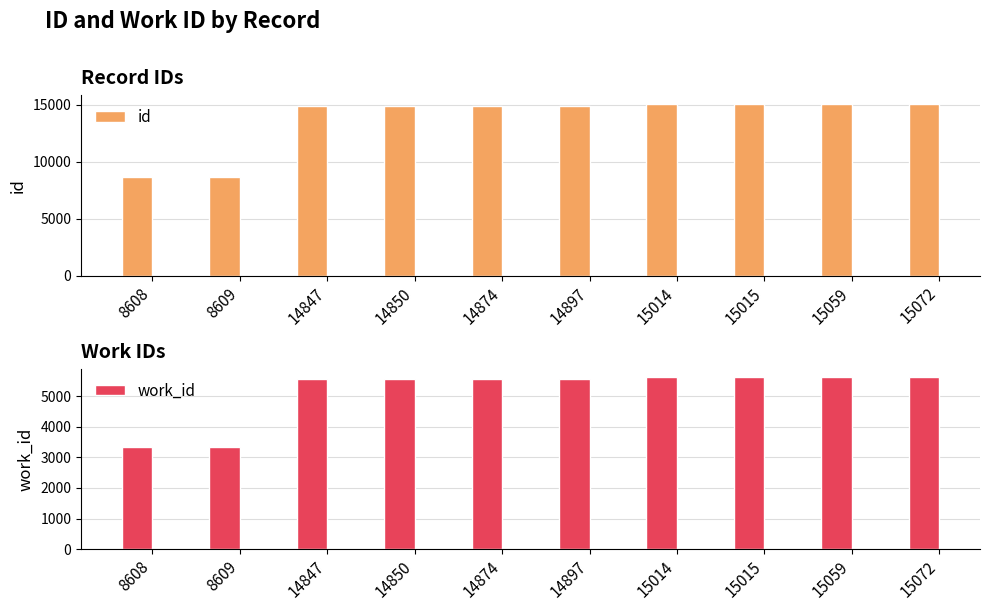

Does the chart contain stacked bars?

No